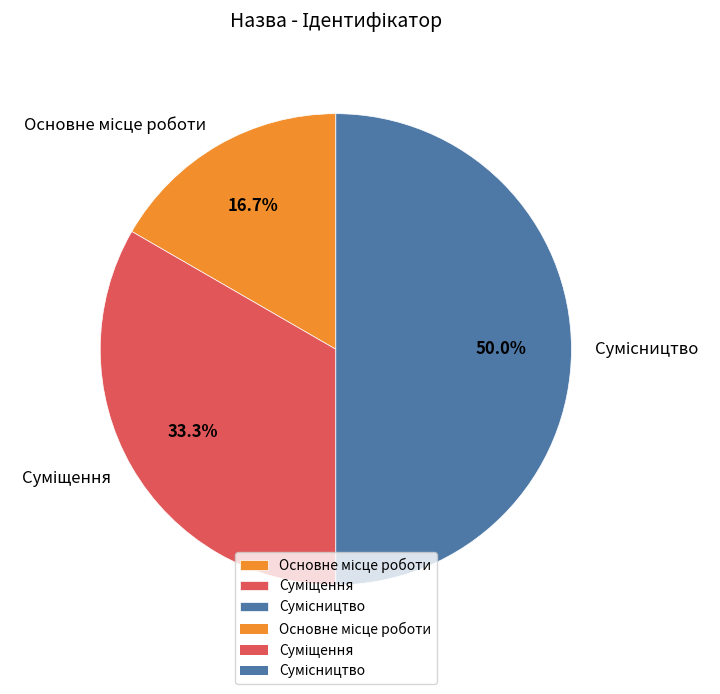

Which has a higher value, Основне місце роботи or Сумісництво?

Сумісництво